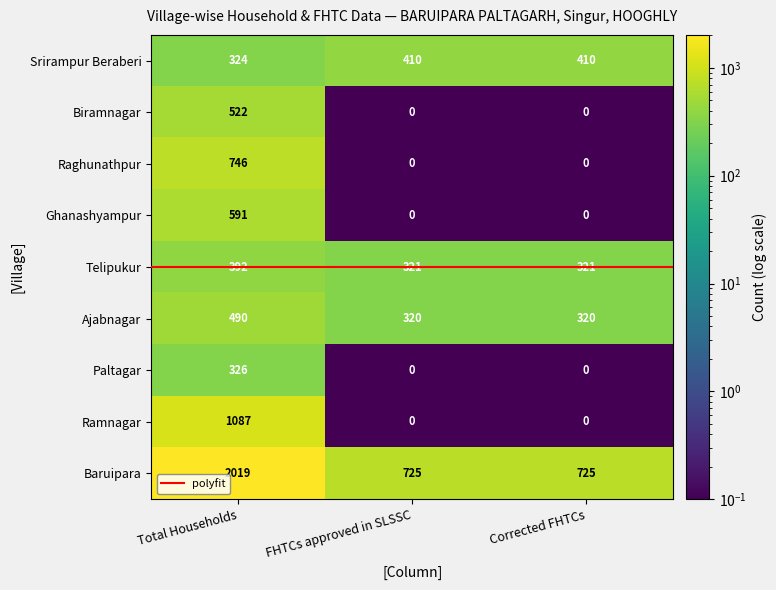

At Total Households, list the series in order from smallest to largest.

Srirampur Beraberi, Paltagar, Telipukur, Ajabnagar, Biramnagar, Ghanashyampur, Raghunathpur, Ramnagar, Baruipara